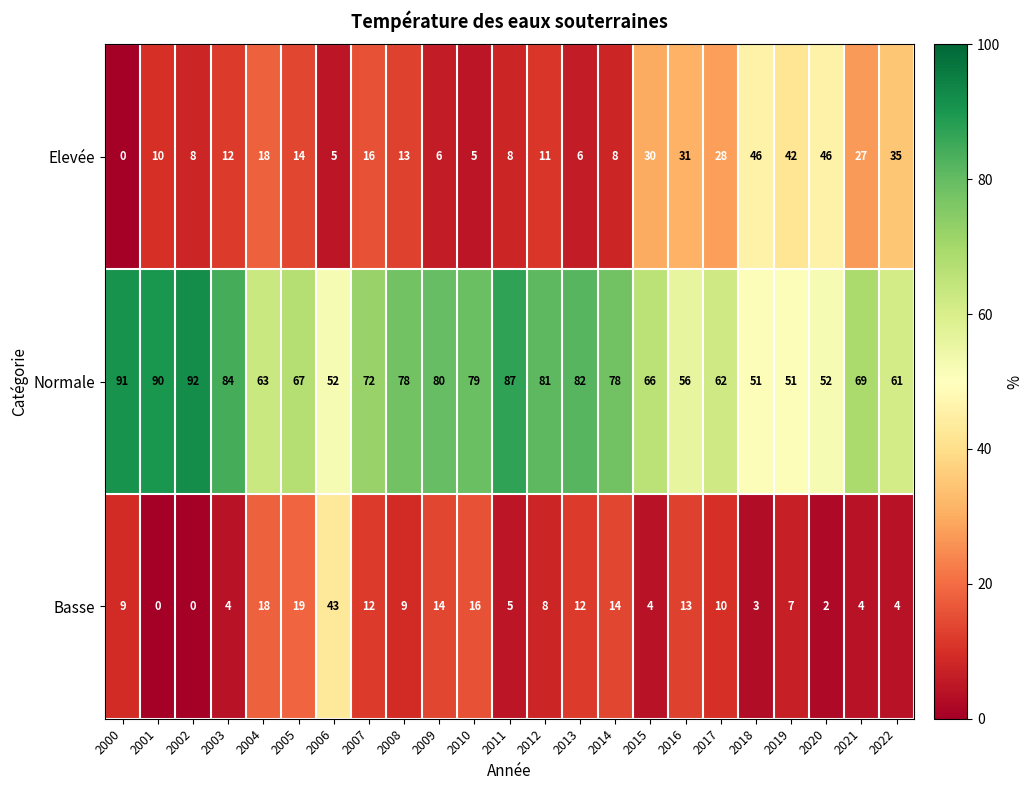

At how many categories does at least one series exceed 38?

23